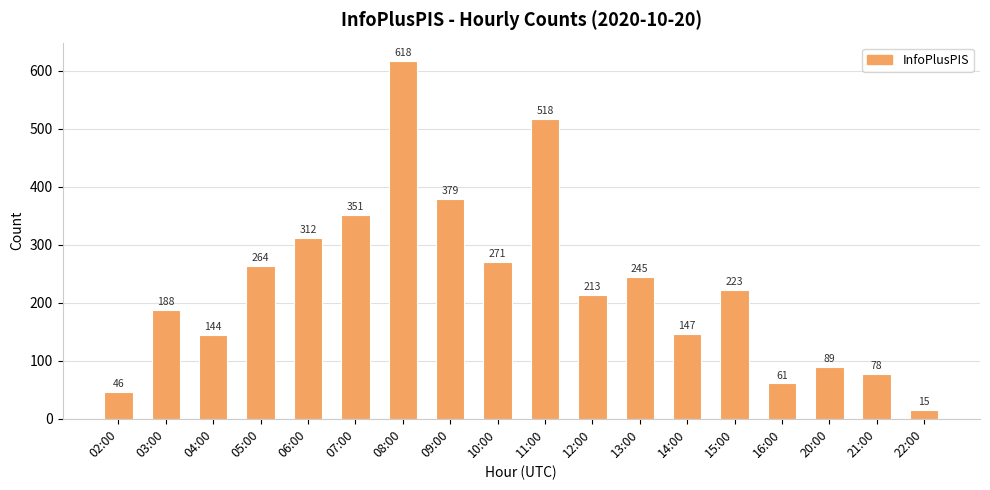

What is the change in value from 13:00 to 20:00?

-156